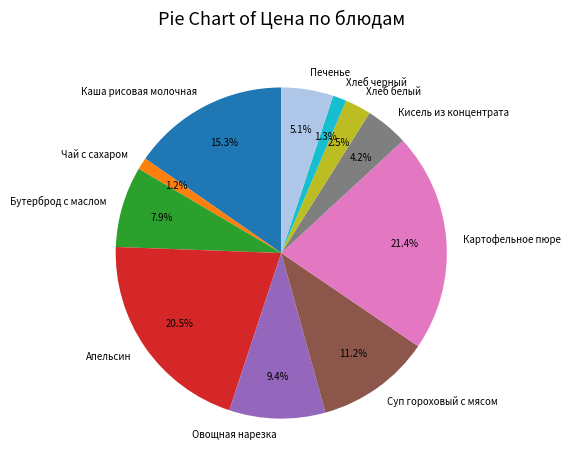

What percentage is the Каша рисовая молочная slice, to the nearest percent?

15%